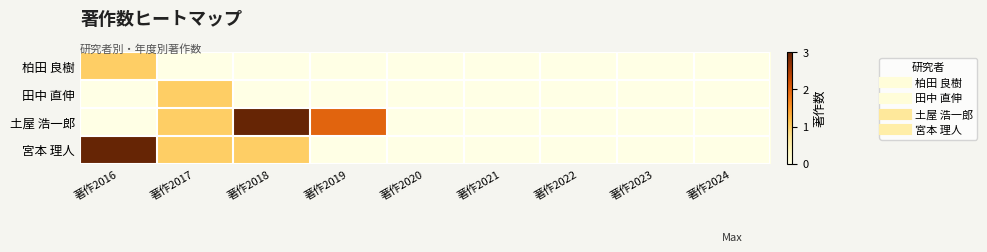

Between 著作2019 and 著作2024, which series saw the biggest shift?

土屋 浩一郎